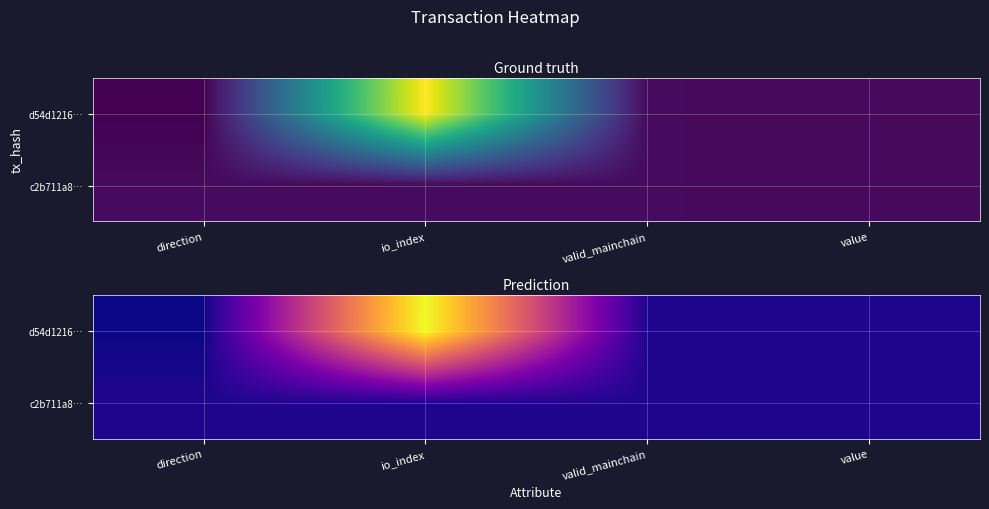

What is the sum of all d54d1216… values?

70.7